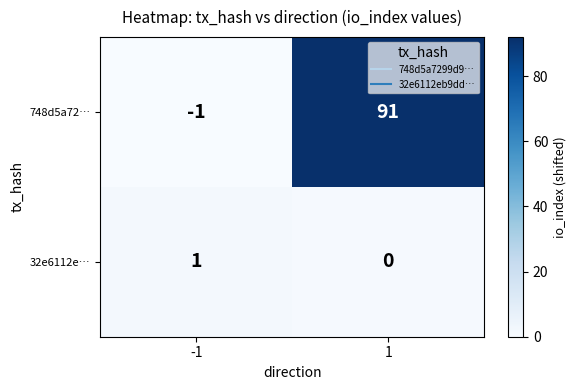

What is the difference between the 748d5a72… values at -1 and 1?

92